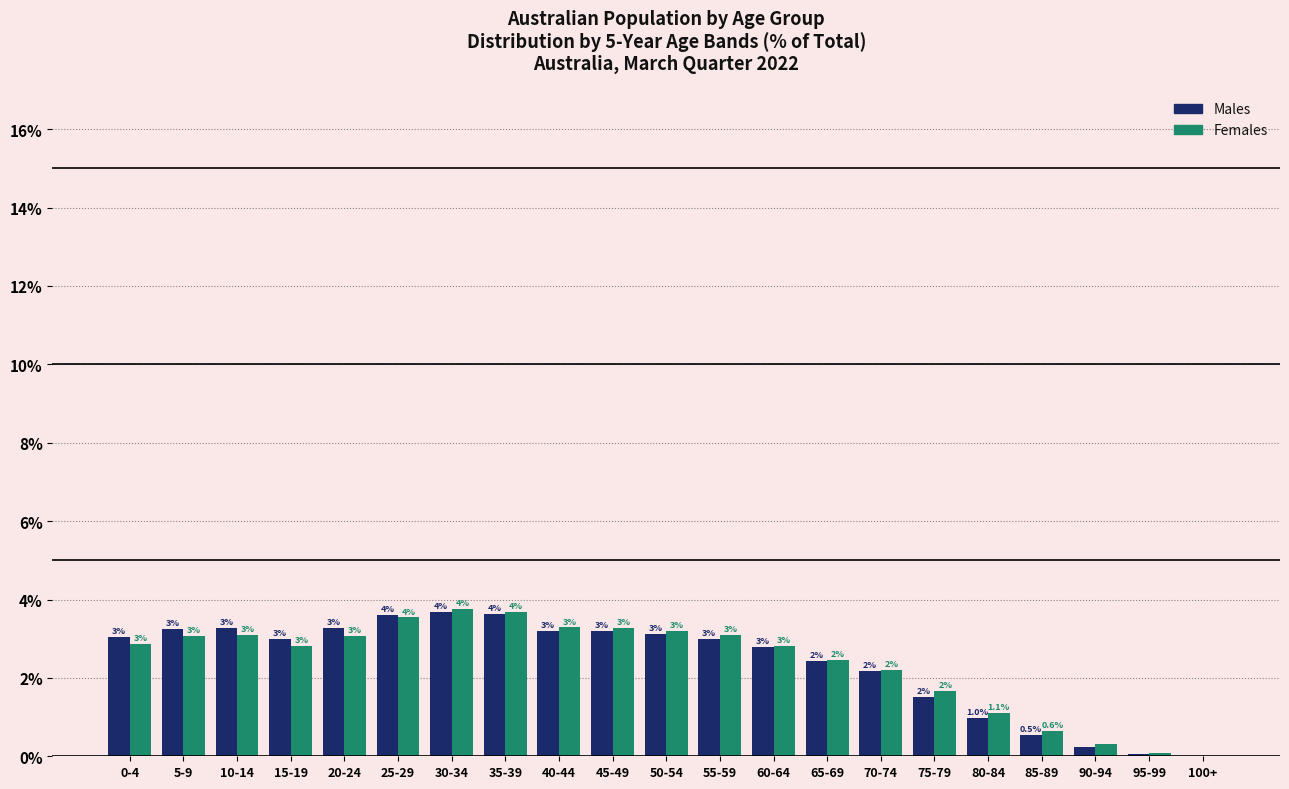

What is the sum of all Females values?

50.0